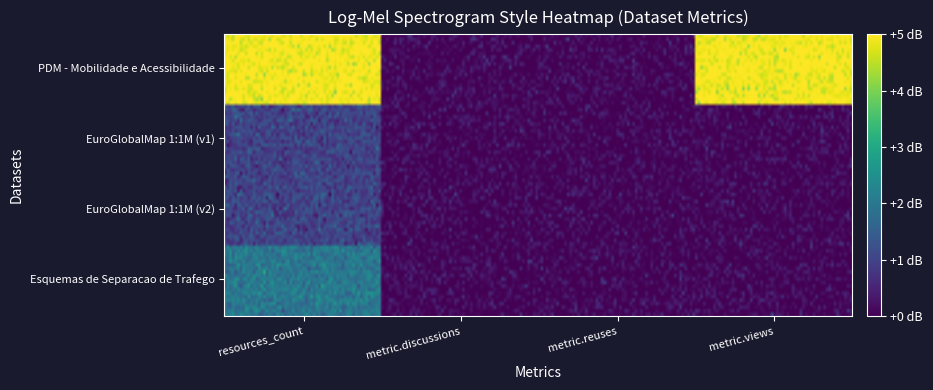

Reading left to right, extract all data points from this chart.

Esquemas de Separacao de Trafego: 2	0	0	0
EuroGlobalMap de Portugal 1:1 000 000 (1): 1	0	0	0
EuroGlobalMap de Portugal 1:1 000 000: 1	0	0	0
PDM - Mobilidade e Acessibilidade: 5	0	0	5